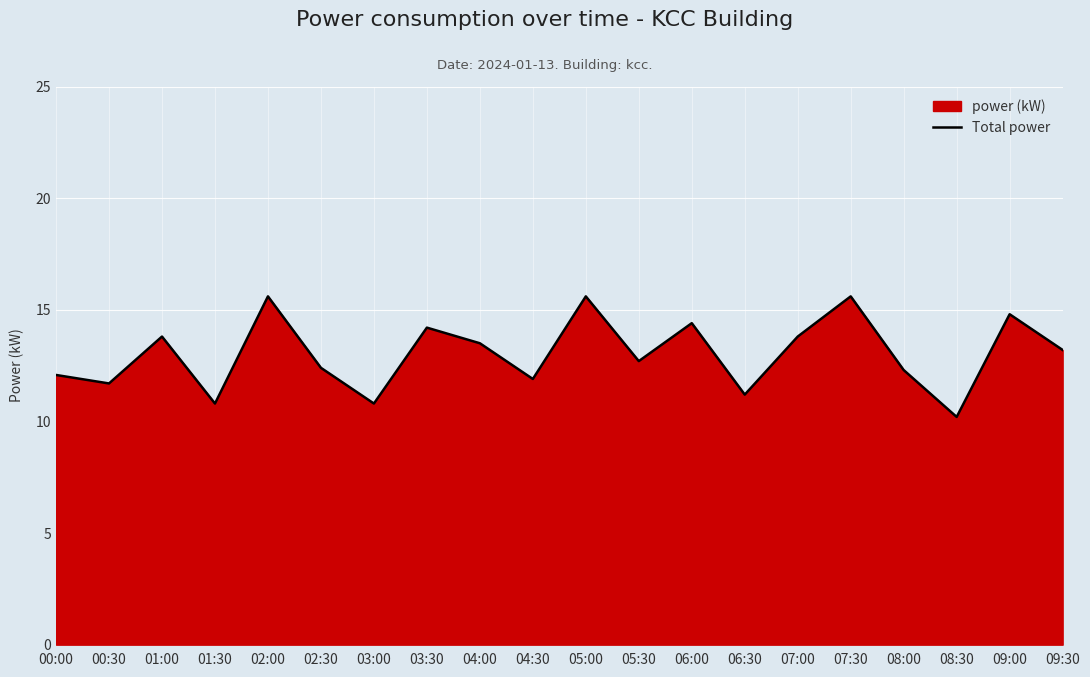

What is the sum of all values?

260.6